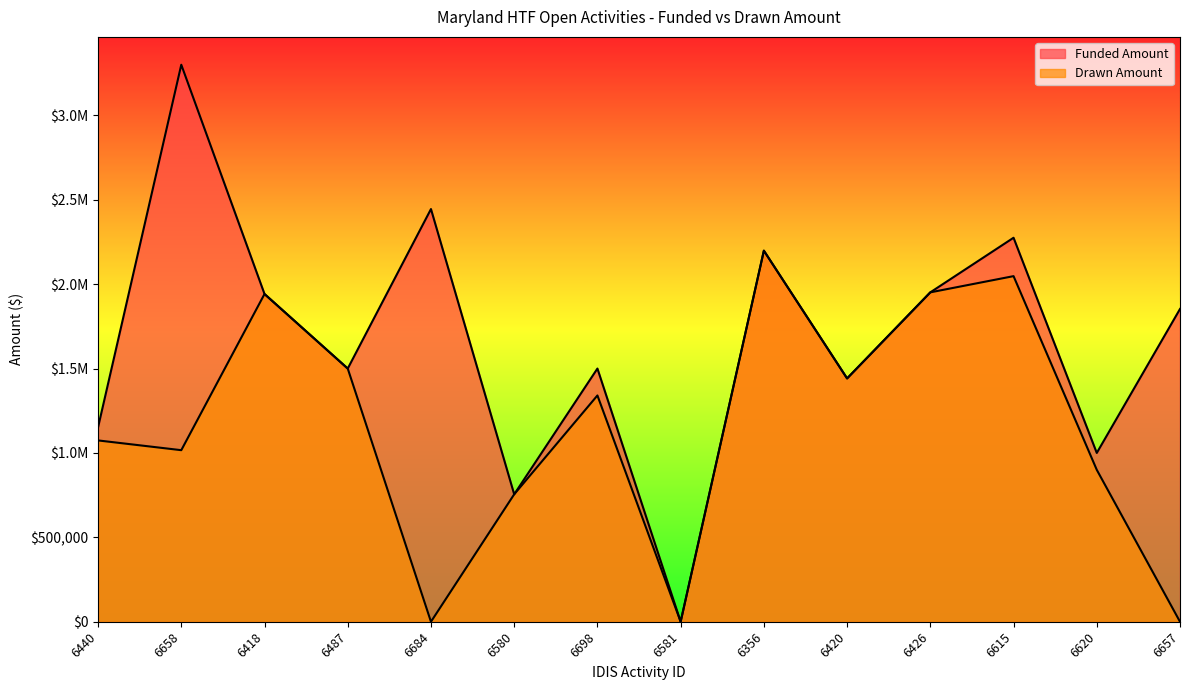

Reading left to right, transcribe all the data shown in this chart.

Funded Amount: 6440=1151972	6658=3300000	6418=1941652	6487=1500000	6684=2444987	6580=755000	6698=1500000	6581=0	6356=2198361	6420=1441416	6426=1951490	6615=2275000	6620=1000000	6657=1852927
Drawn Amount: 6440=1074169	6658=1016400	6418=1941652	6487=1500000	6684=0	6580=755000	6698=1340595	6581=0	6356=2198361	6420=1441416	6426=1951490	6615=2047500	6620=900000	6657=0